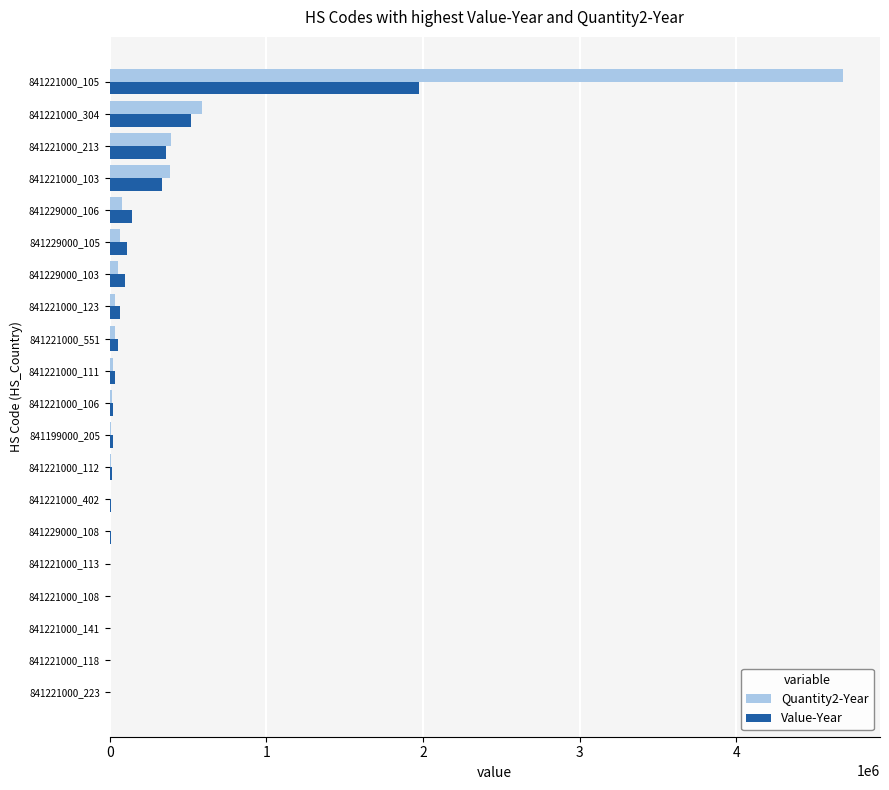

What is the sum of all Value-Year values?

3778266